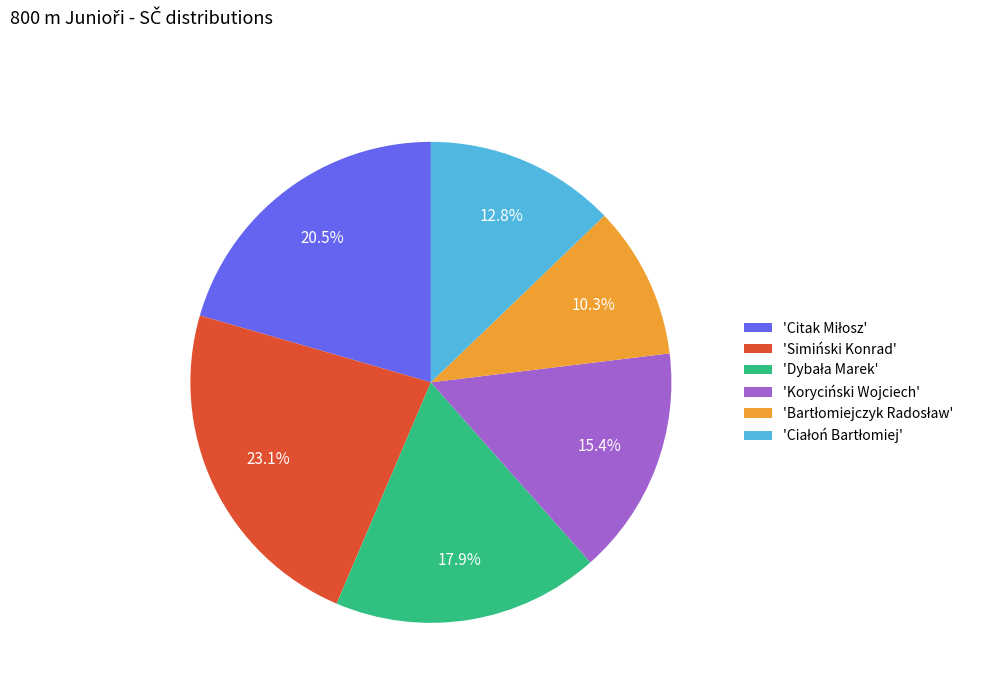

Count the number of slices in the pie.

6